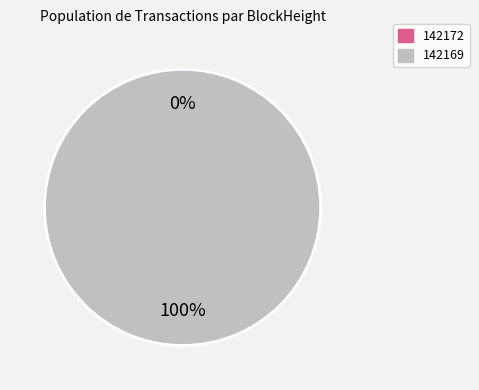

To the nearest percent, what portion does 142169 represent?

100%